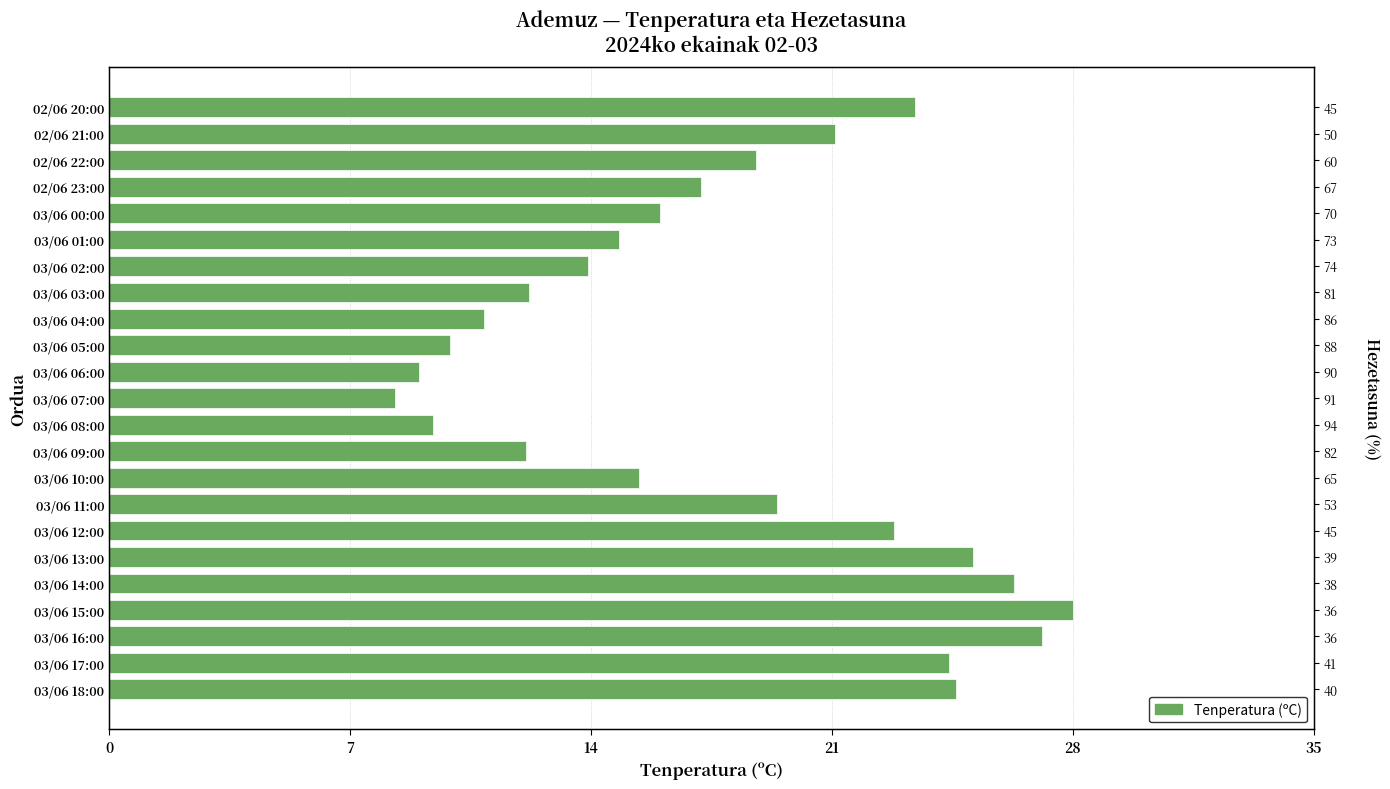

How many values are below 17?

11